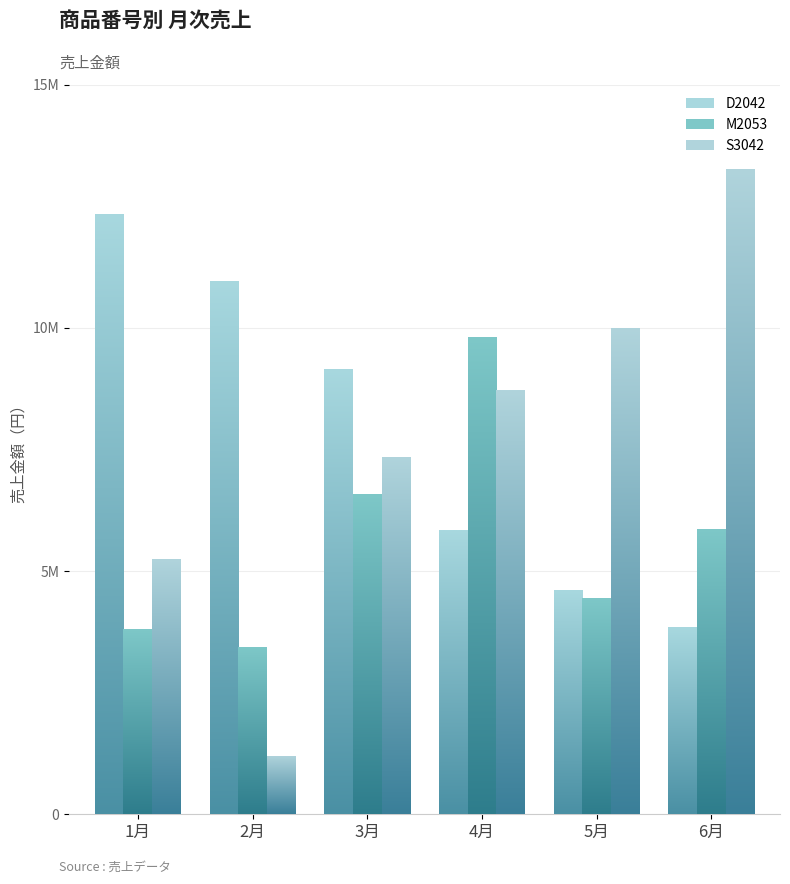

How many groups of bars are there?

6